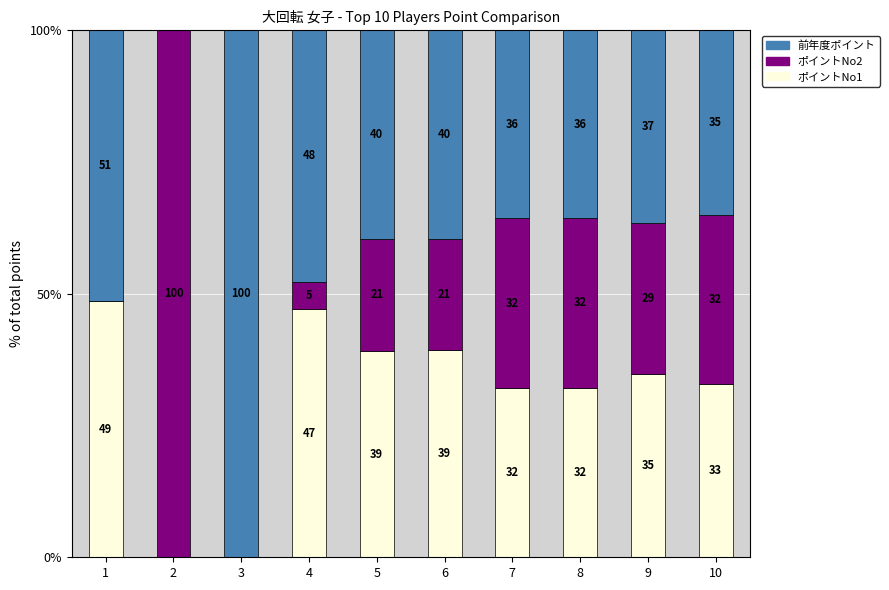

Are the bars horizontal?

No